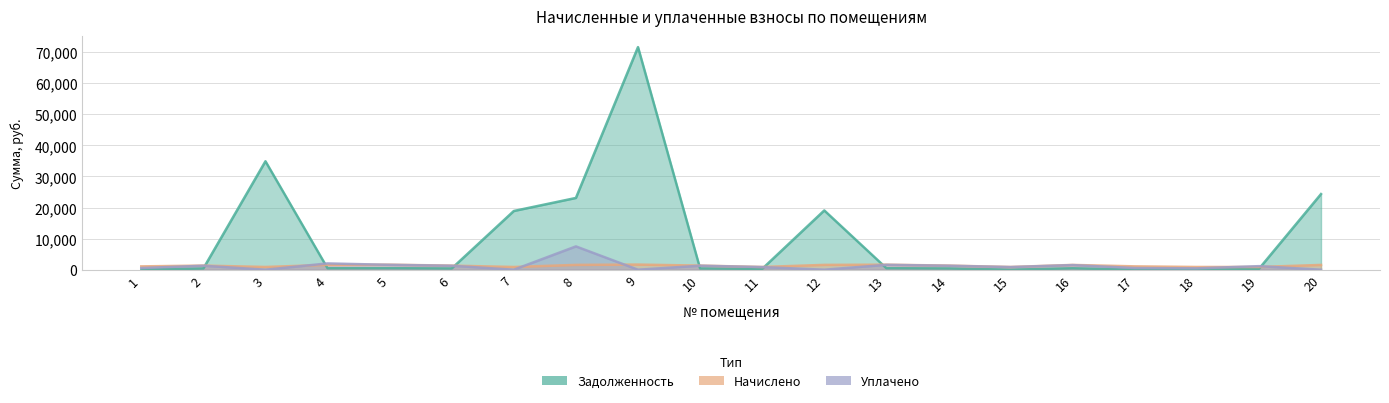

Is it true that zadolzhennost equals 31981.4 at 8?

False